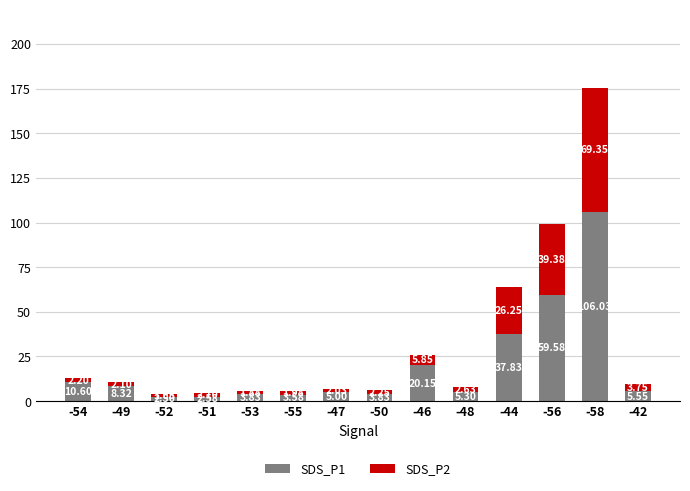

What is the difference between the second highest and minimum values in the SDS_P1 series?

57.1